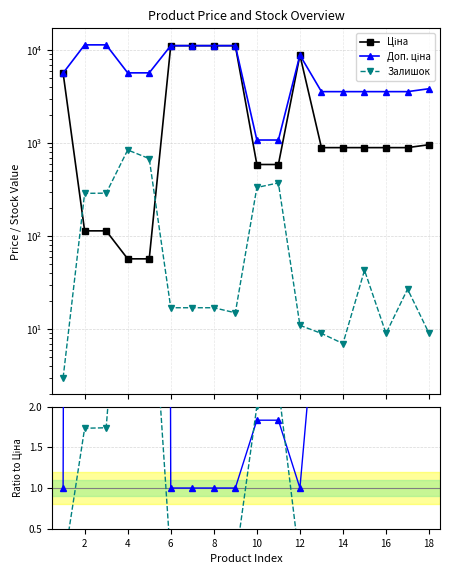

Is it true that Доп. ціна equals 3455.1 at 4?

False